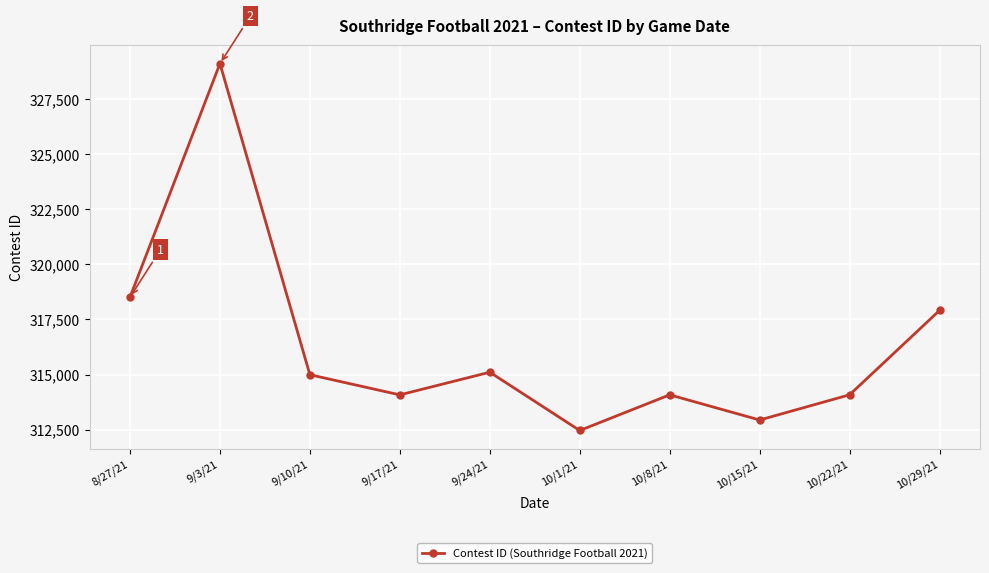

Where is the data nearest to the value 320790?

8/27/21